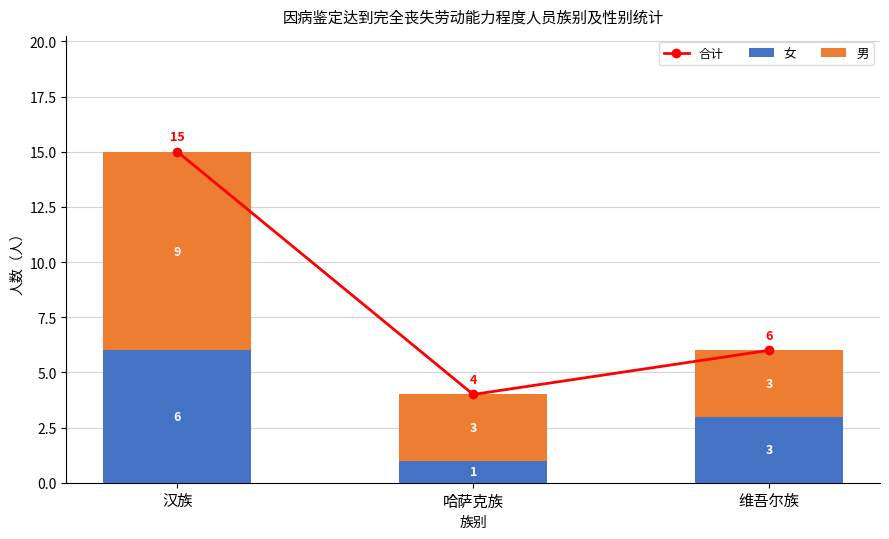

What is the maximum value shown in the chart?

15